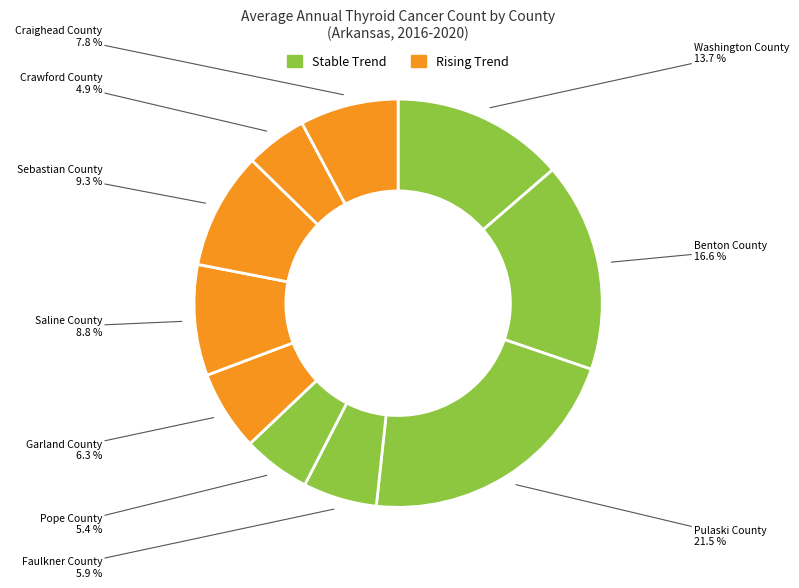

Count the number of slices in the pie.

10